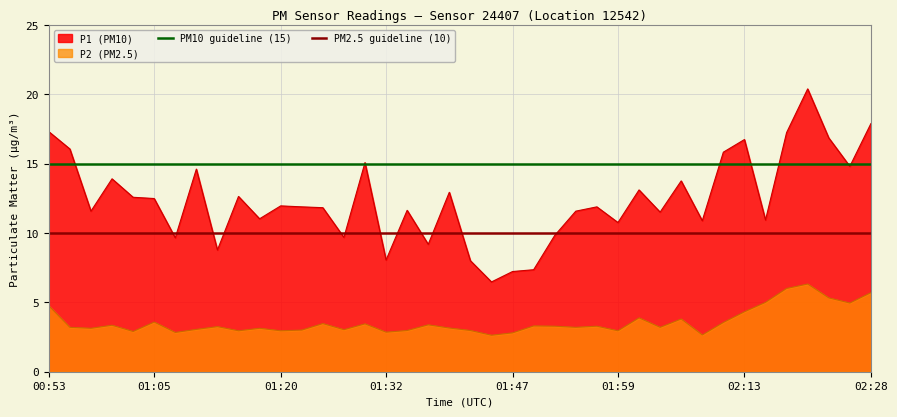

The value of PM10 guideline (15) at 00:53 is 15. True or false?

True